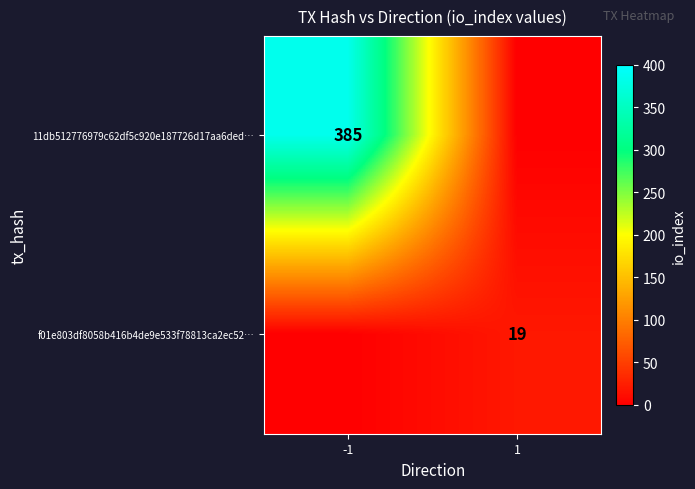

Is it true that f01e803df8058b416b4de9e533f78813ca2ec52… equals 19 at 1?

True